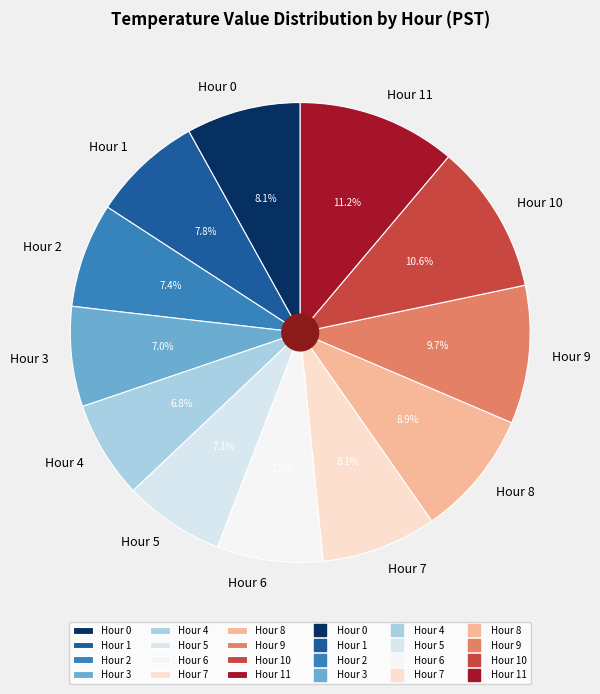

To the nearest percent, what percentage of the pie is Hour 1?

8%